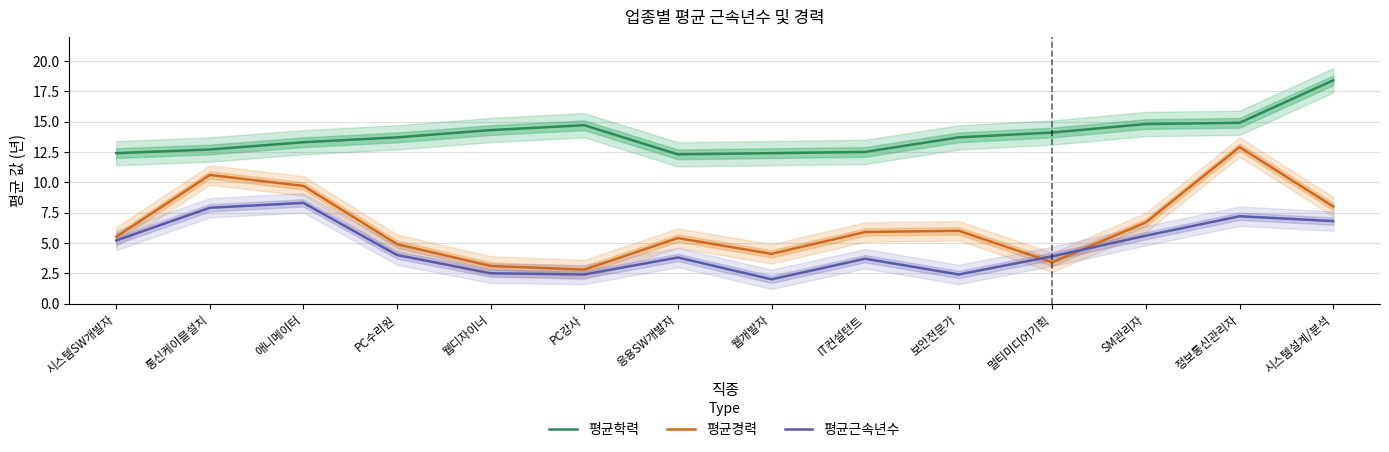

Where does the 평균근속년수 series first go above 4?

시스템SW개발자